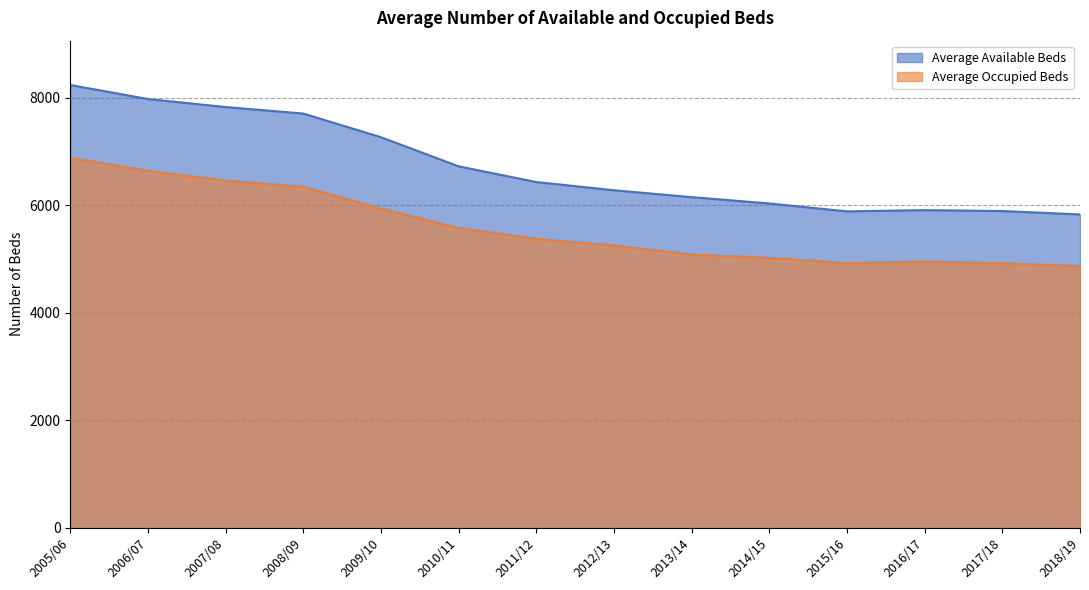

At which category does the chart reach its peak across all series?

2005/06